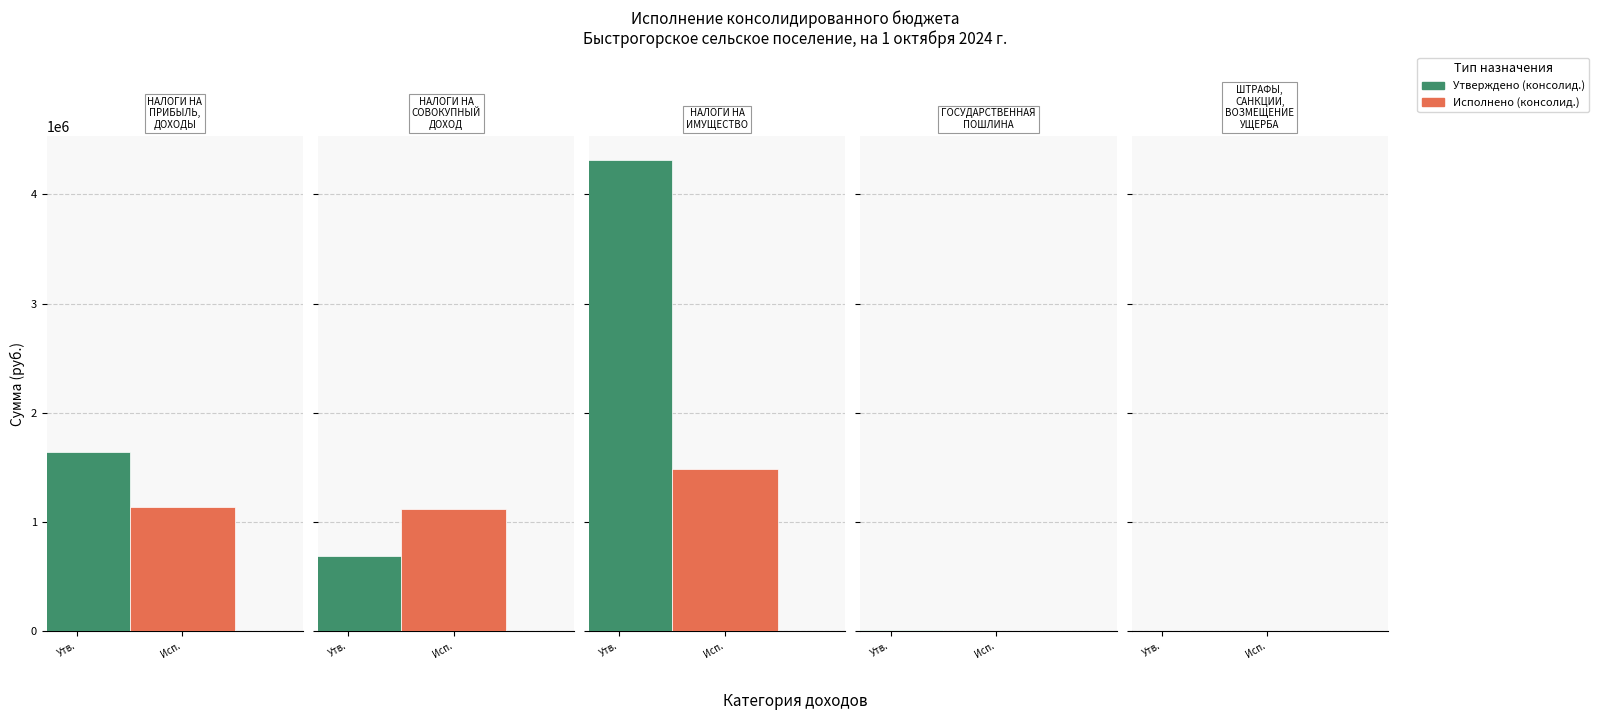

What is the sum of the Утверждено (консолид.) values at ШТРАФЫ, САНКЦИИ, ВОЗМЕЩЕНИЕ УЩЕРБА and НАЛОГИ НА ИМУЩЕСТВО?

4317600.0